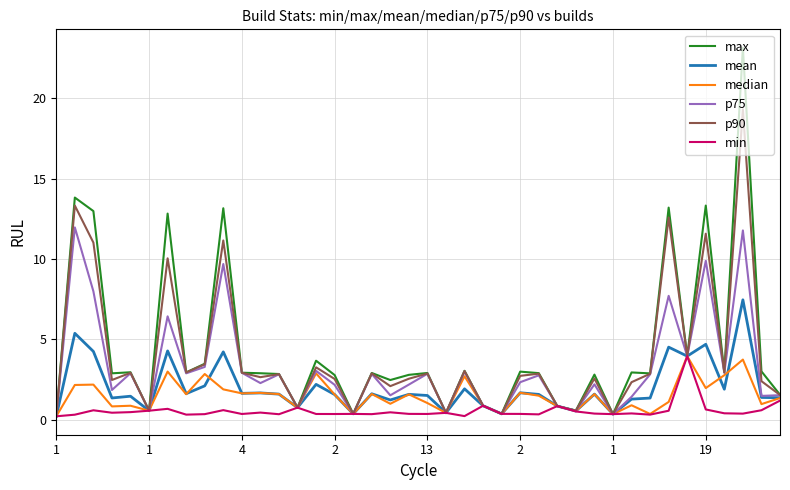

What is the maximum value for min?

4.0